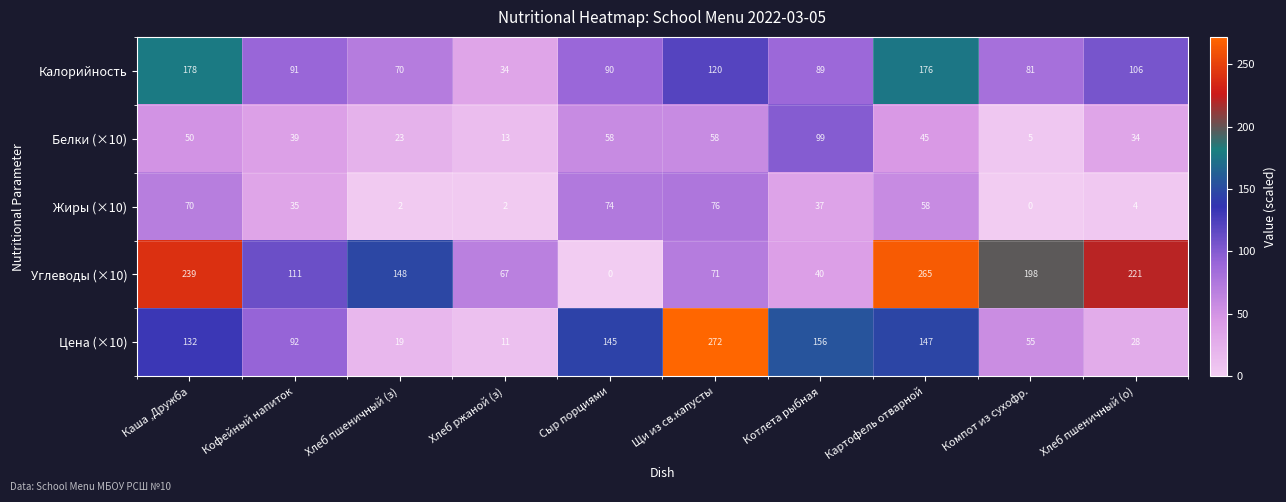

At which category is the sum across all series the highest?

Картофель отварной